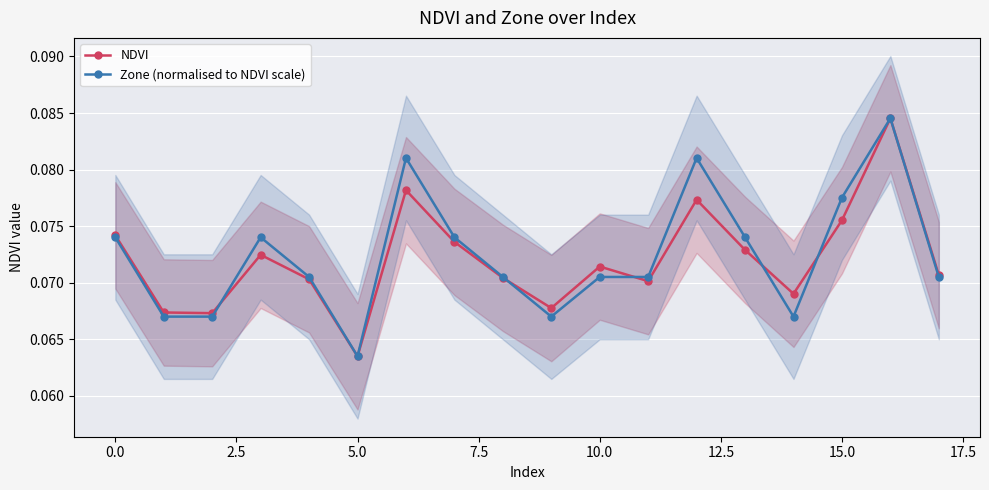

Is it true that NDVI equals 0.0 at 10.0?

False